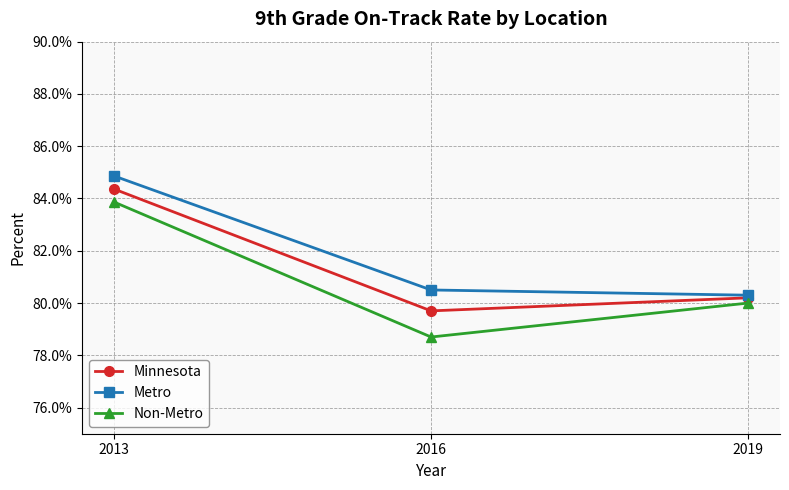

What are all the series names shown in the legend?

Minnesota, Metro, Non-Metro